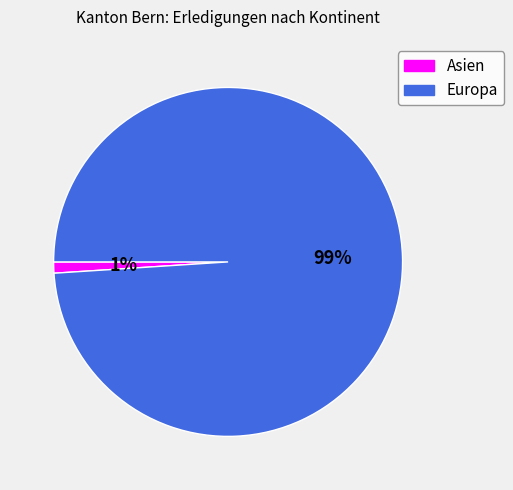

The Asien slice represents 11% of the pie. True or false?

False